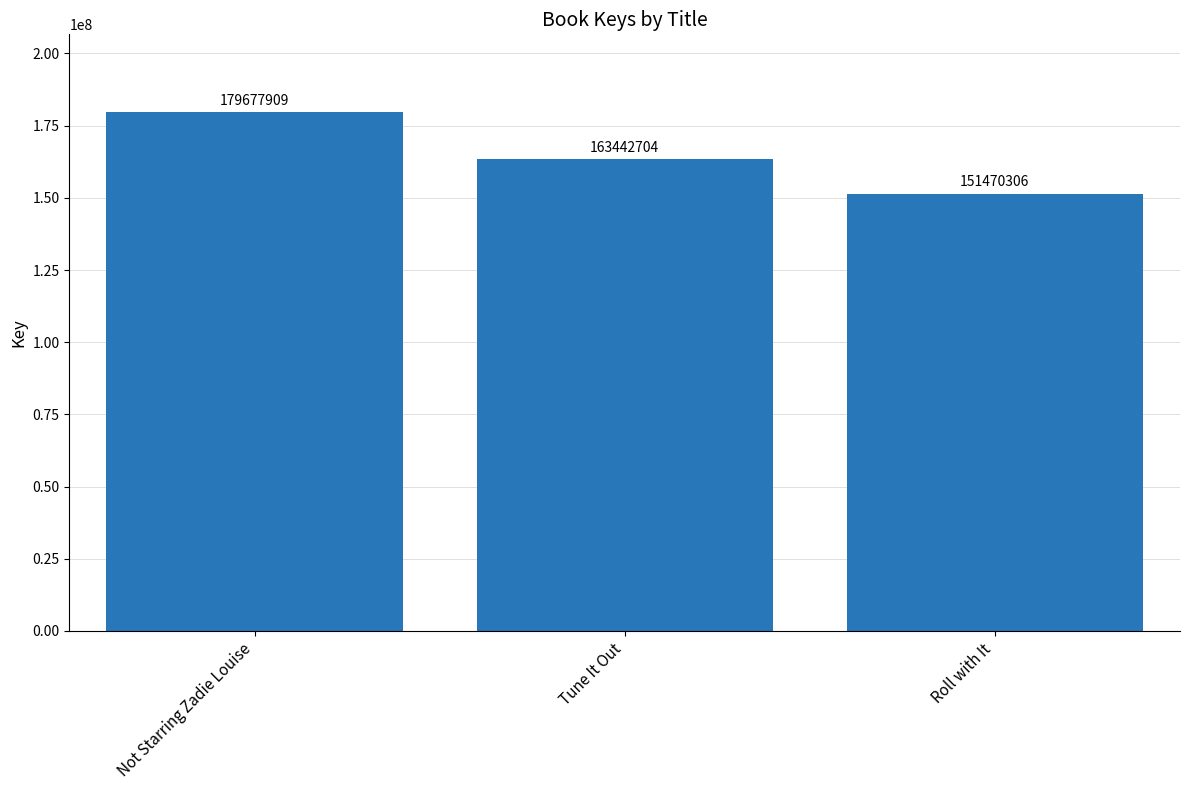

Reading left to right, extract all data points from this chart.

179677909	163442704	151470306